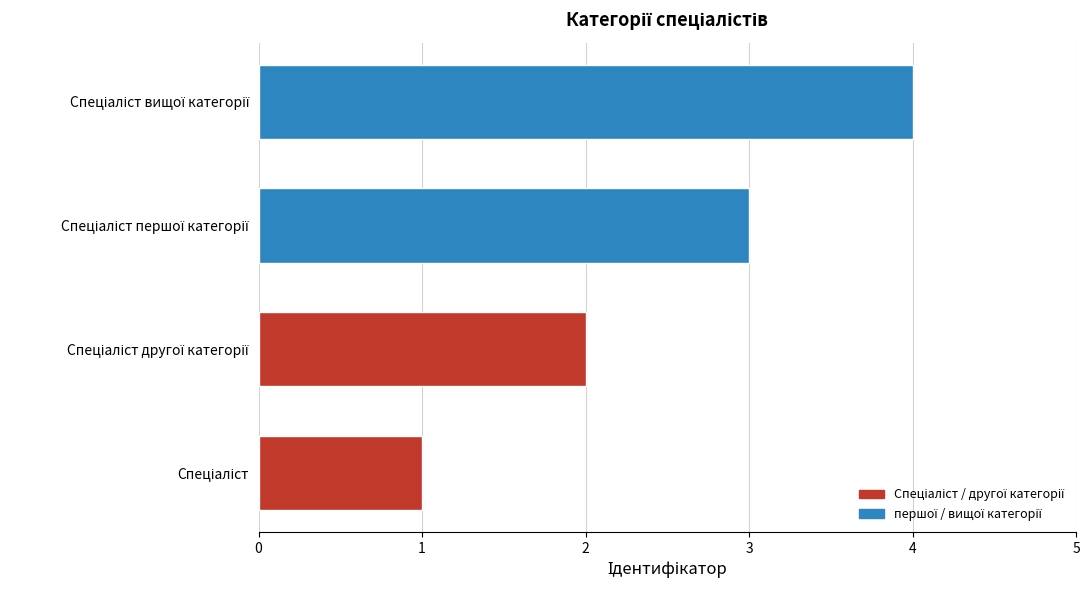

What is the sum of all values?

10